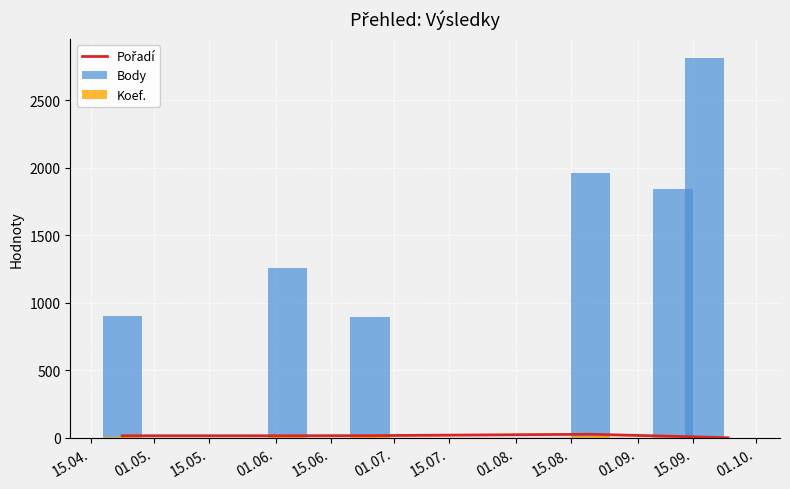

What are all the series names shown in the legend?

Pořadí, Body, Koef.